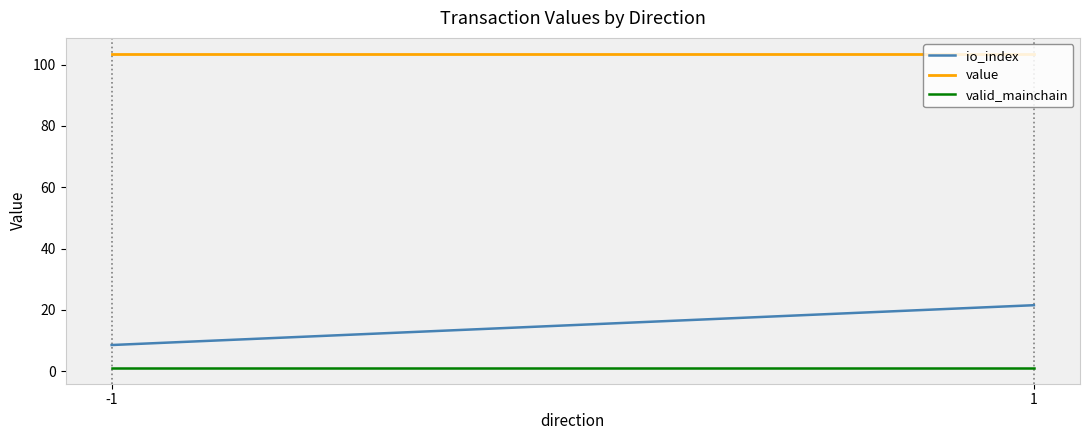

Between -1 and 1, which series saw the biggest shift?

io_index